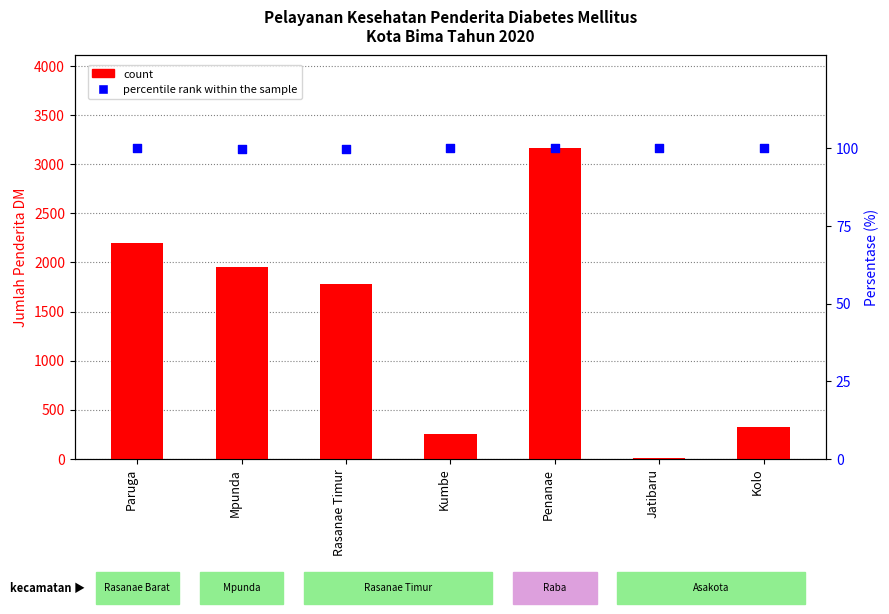

Which series contains the highest Y value?

count